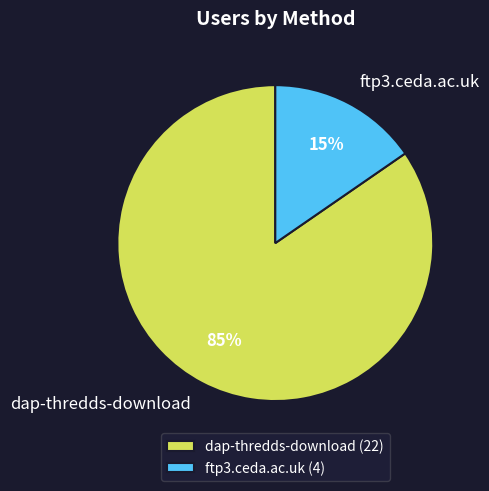

Rank the categories by value from highest to lowest.

dap-thredds-download, ftp3.ceda.ac.uk